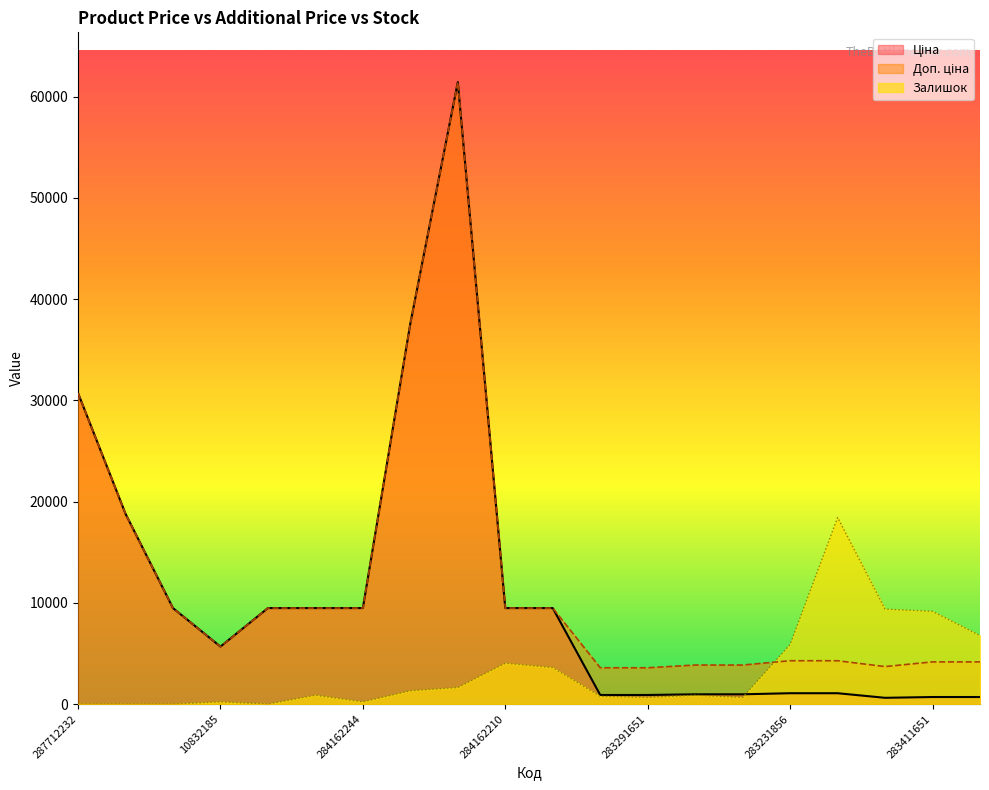

List the labels in order of Доп. ціна value, largest first.

285672232, 285652233, 287712232, 287692233, 284162248, 284162246, 284162245, 284162244, 284162210, 284162209, 10832185, 283231856, 283231651, 283411651, 283411650, 283261651, 283261650, 281731856, 283291856, 283291651